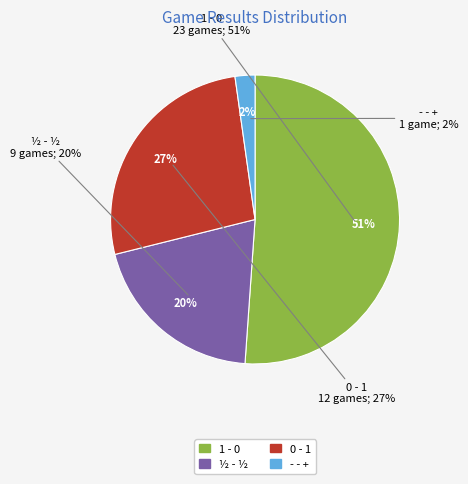

What is the change in value from 1 - 0 to 0 - 1?

-11